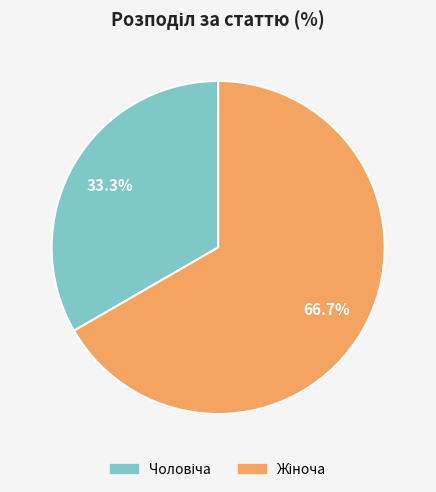

The Чоловіча slice represents 39% of the pie. True or false?

False